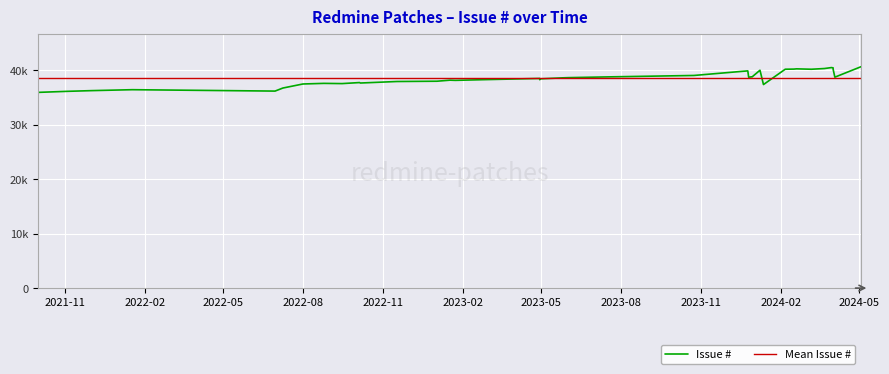

What is the value of the 29th point from the left?

37748